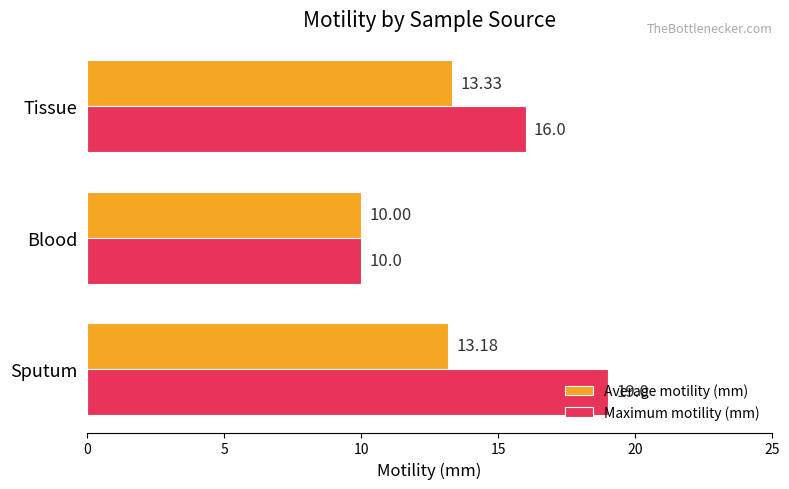

At which category is the sum across all series the highest?

Sputum